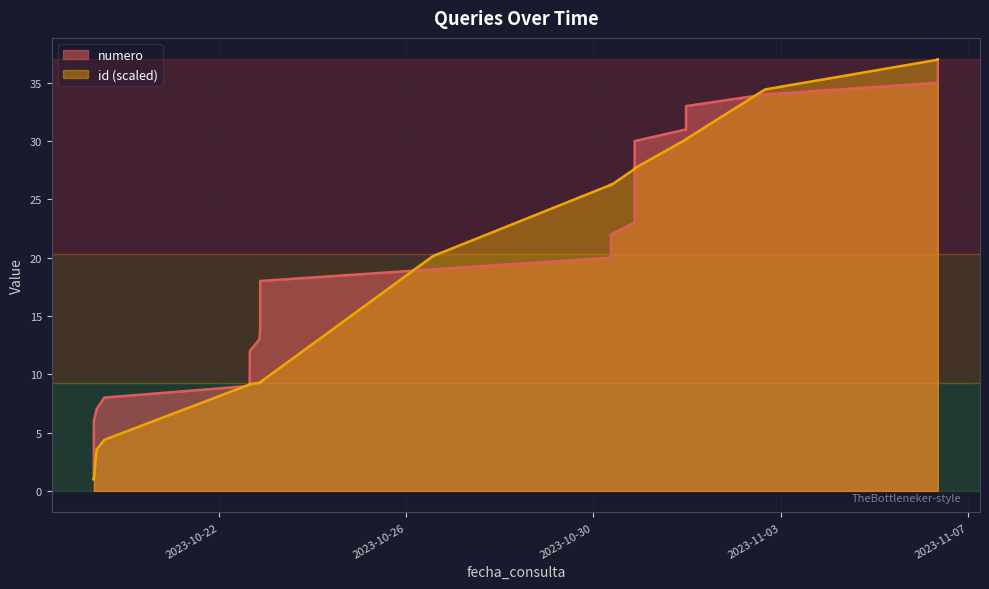

What is the value of the numero point at the 33rd from the left?

33.0